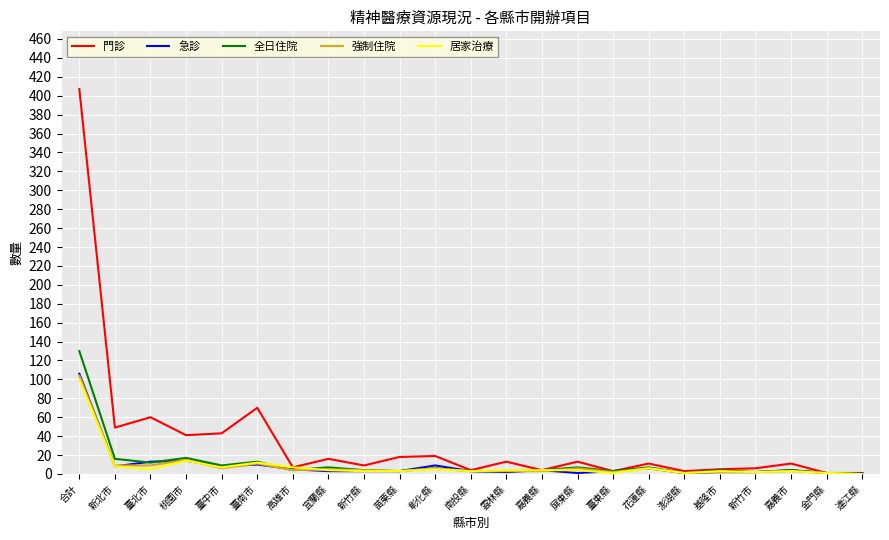

Where is the first local maximum for 強制住院?

桃園市